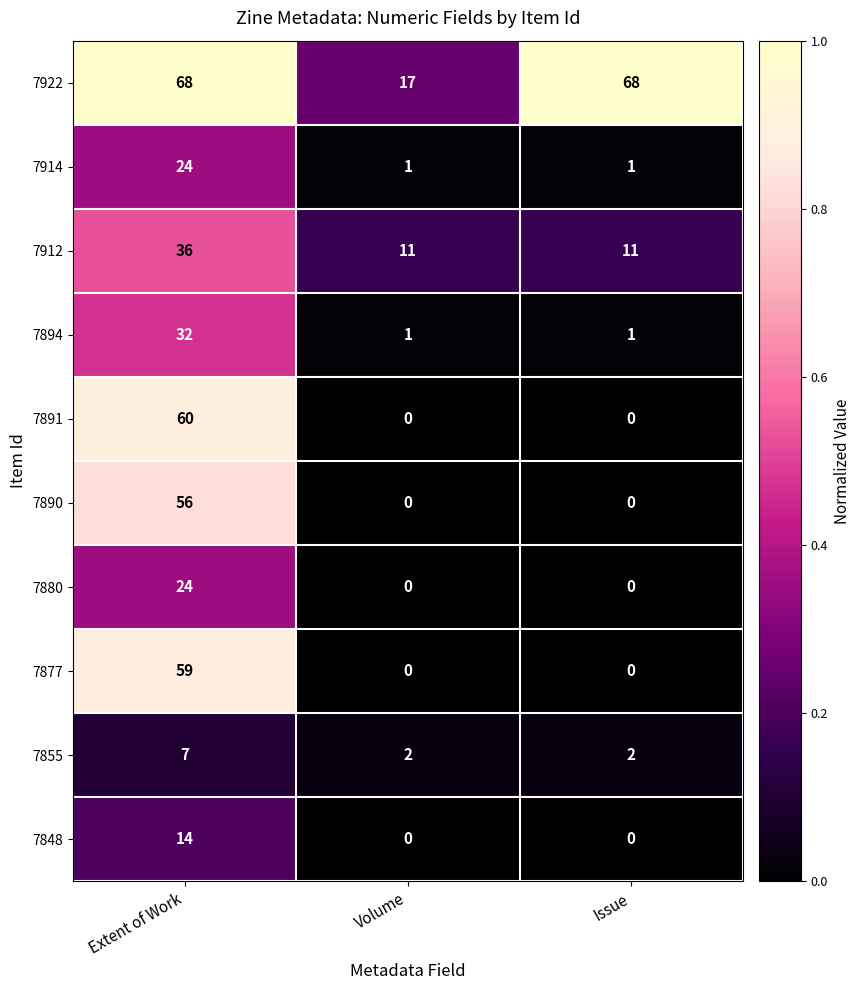

What is the maximum value shown in the chart?

68